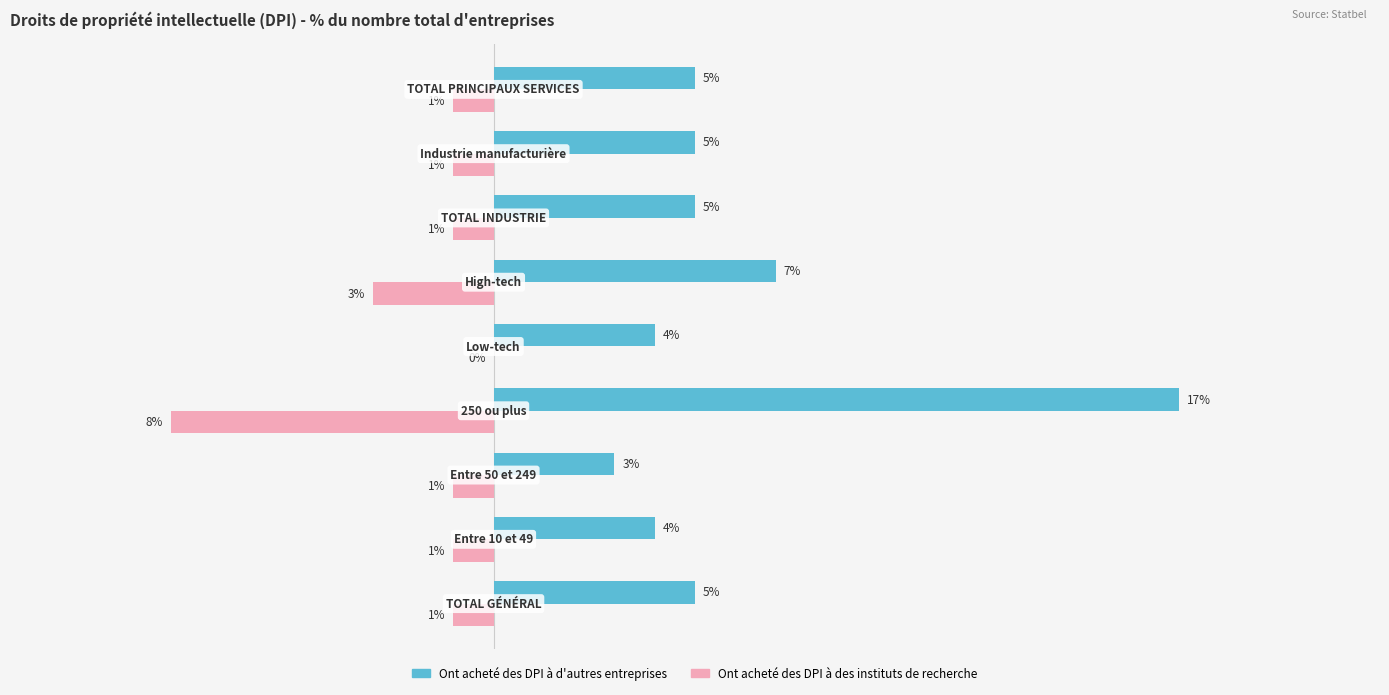

Which series has the largest total across all categories?

Ont acheté des DPI à d'autres entreprises